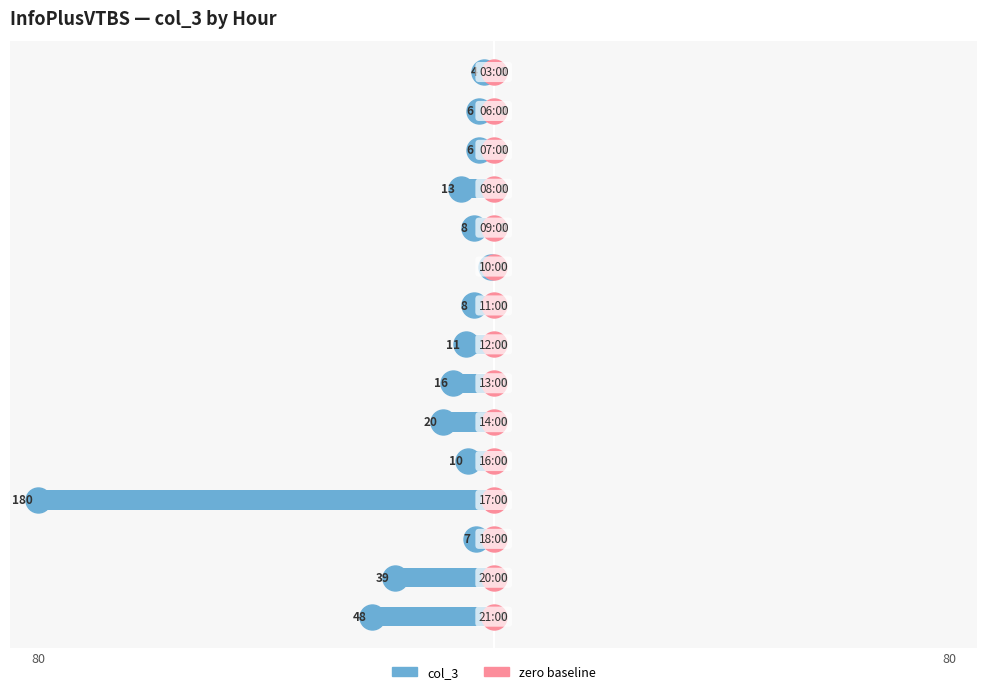

Are the bars horizontal?

Yes